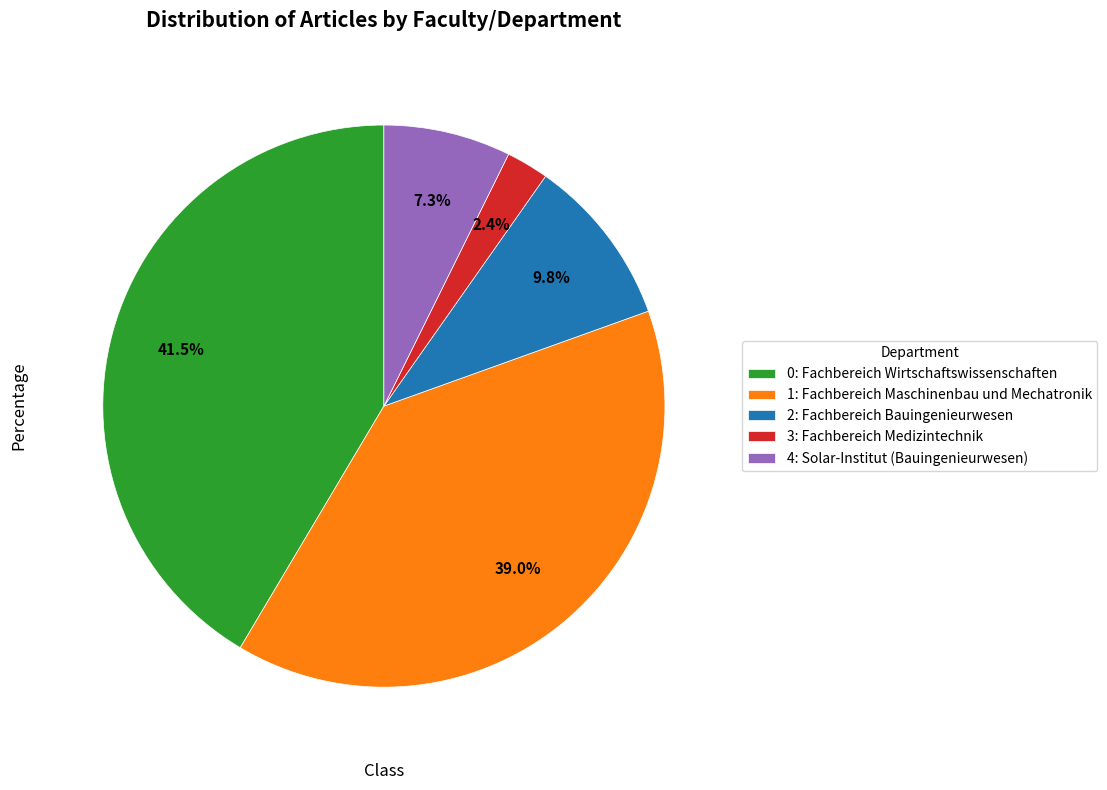

To the nearest percent, what is the average slice percentage?

20%